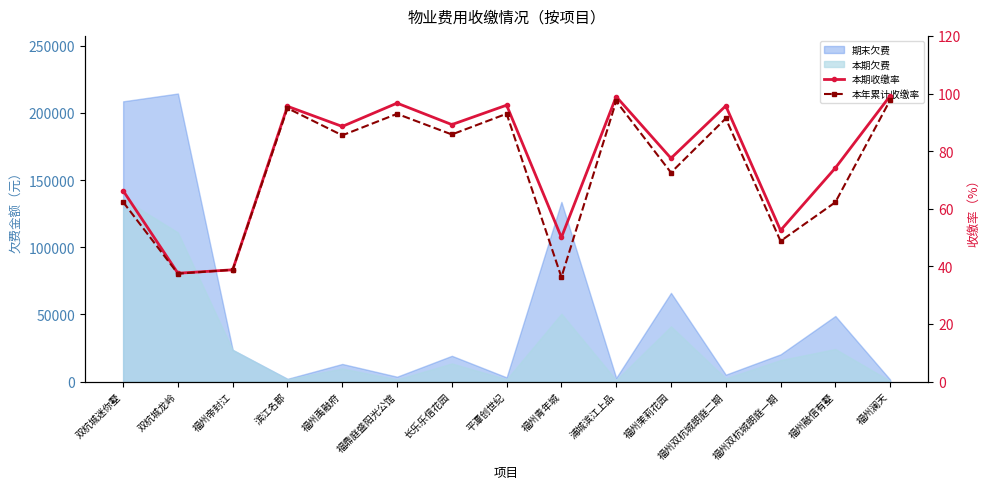

Is the value of 本期收缴率 at 福州茉莉花园 greater than the value of 本年累计收缴率 at 福州双杭城朗庭二期?

No